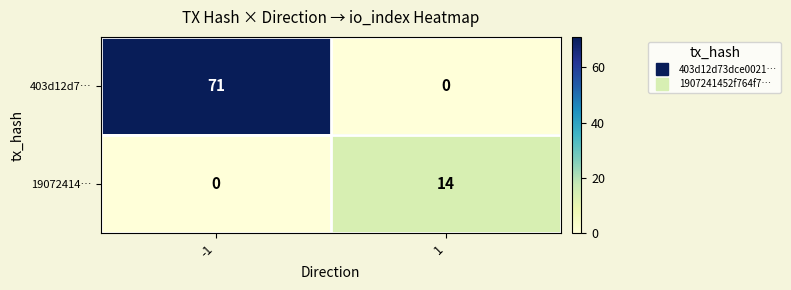

Rank the series by their maximum value, from lowest to highest.

19072414…, 403d12d7…